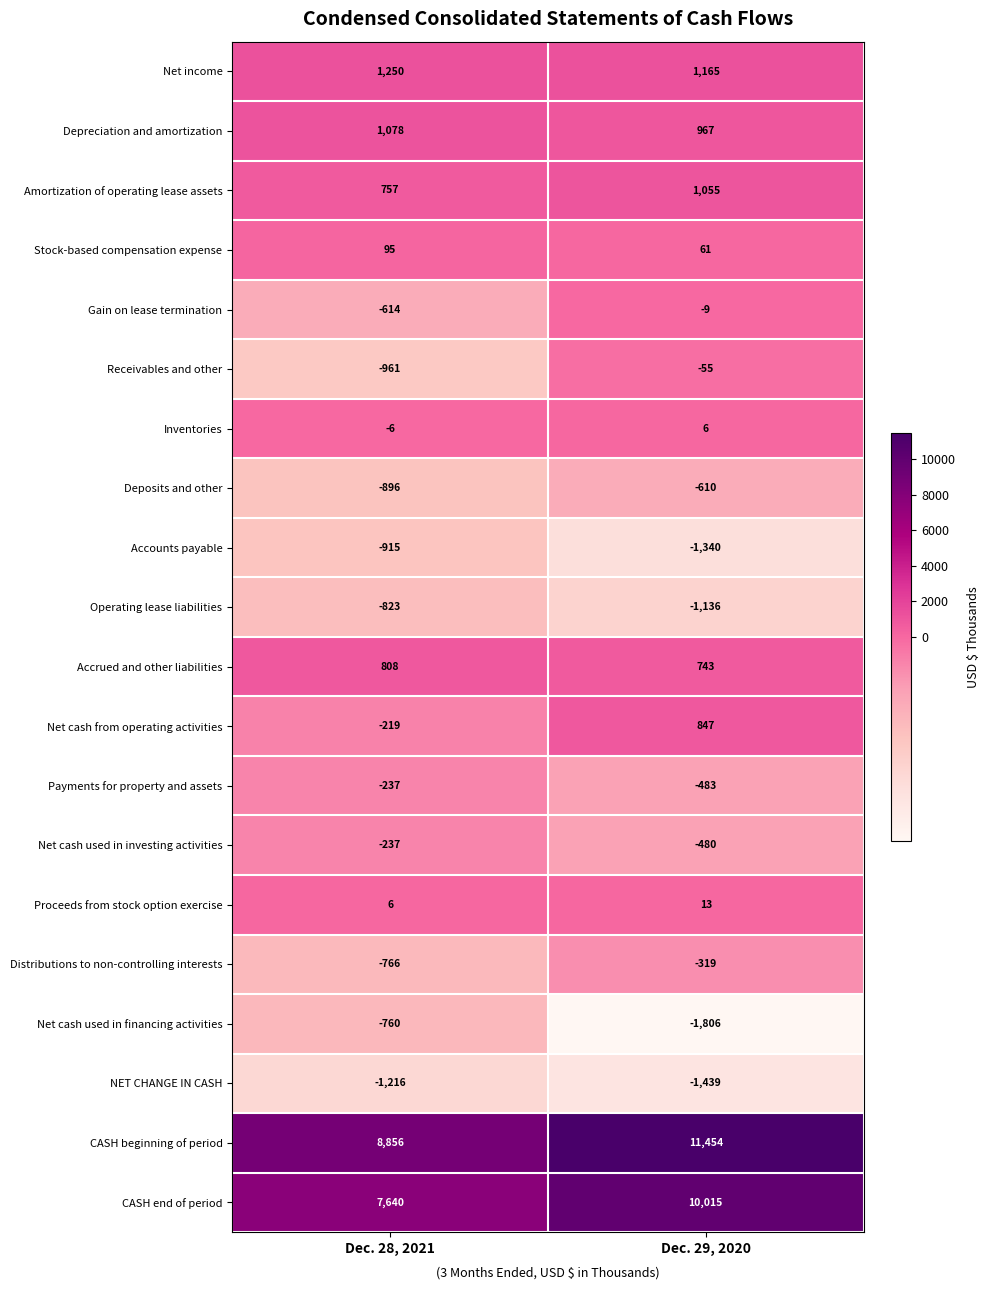

Rank the series at Dec. 29, 2020 from highest to lowest value.

CASH beginning of period, CASH end of period, Net income, Amortization of operating lease assets, Depreciation and amortization, Net cash from operating activities, Accrued and other liabilities, Stock-based compensation expense, Proceeds from stock option exercise, Inventories, Gain on lease termination, Receivables and other, Distributions to non-controlling interests, Net cash used in investing activities, Payments for property and assets, Deposits and other, Operating lease liabilities, Accounts payable, NET CHANGE IN CASH, Net cash used in financing activities